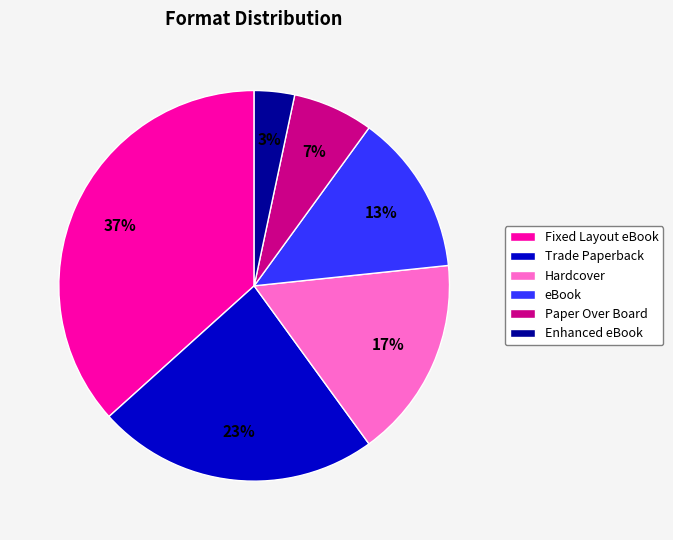

Combined, do Trade Paperback and eBook account for over 50%?

No